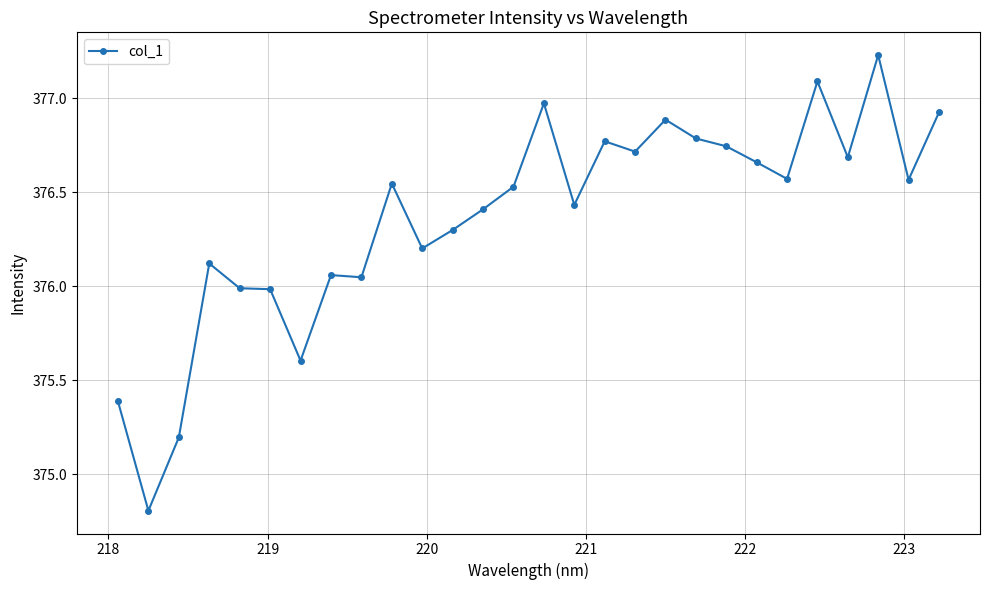

What is the sum of all values?

10538.2